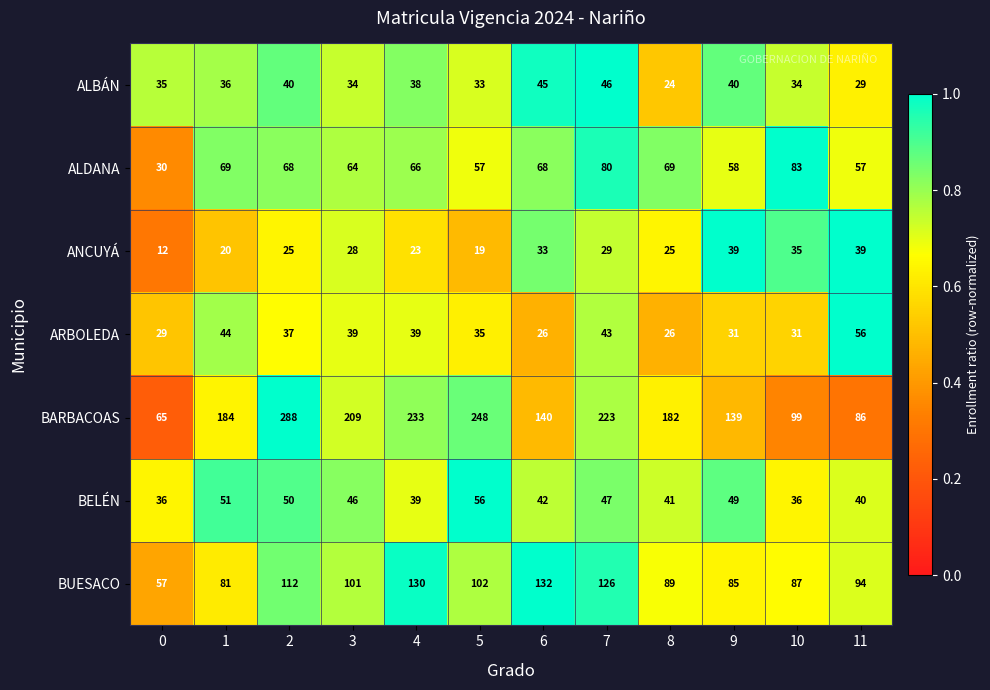

The ANCUYÁ series shows 39 at 9. True or false?

True